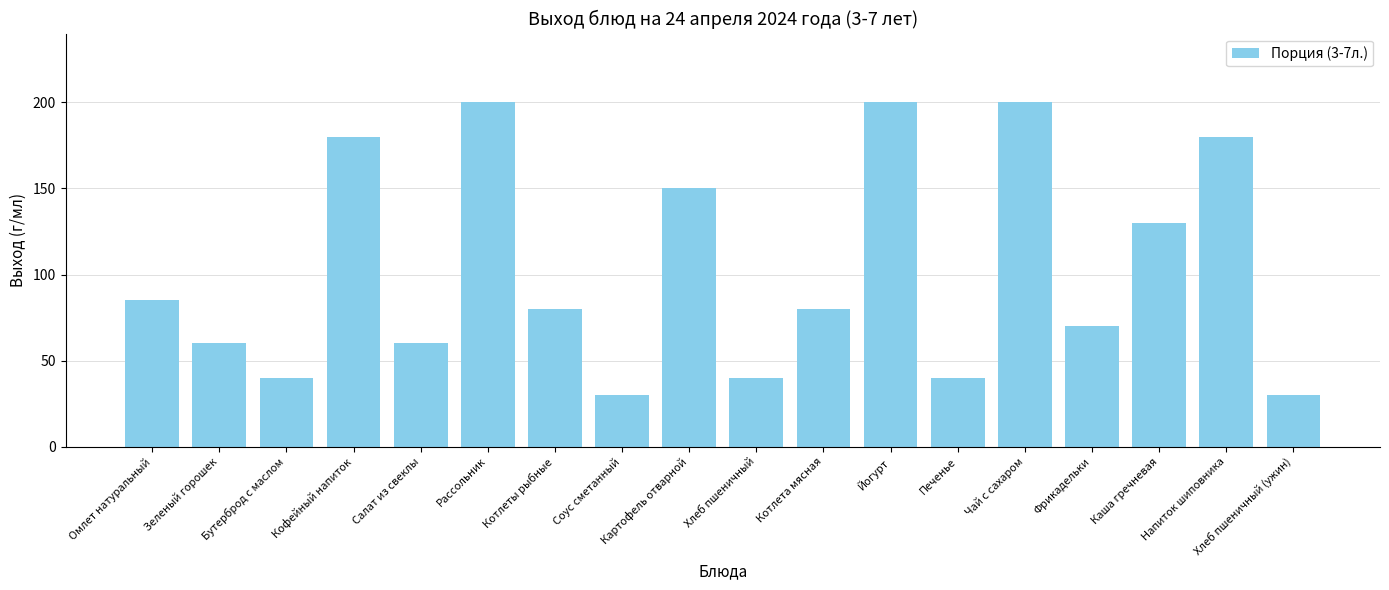

What is the average value?

103